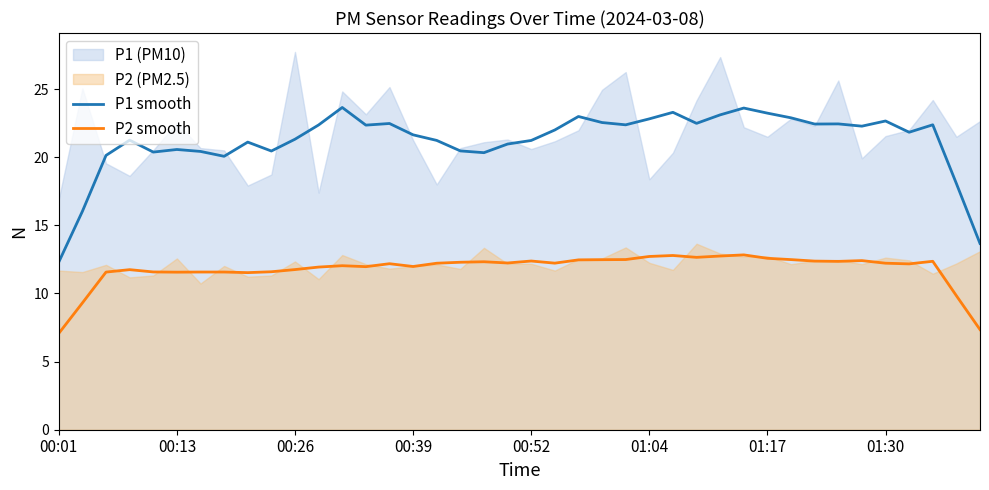

How many lines are shown in the chart?

2